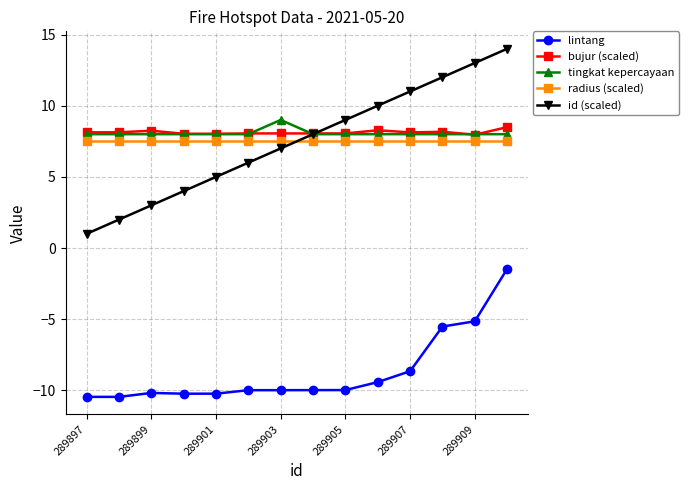

What is the value of the radius (scaled) point at the 3rd from the left?

7.5